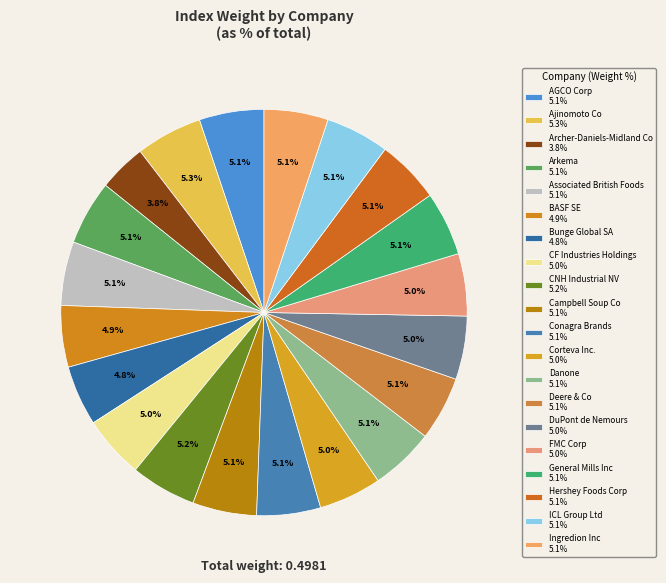

Count the number of slices in the pie.

20